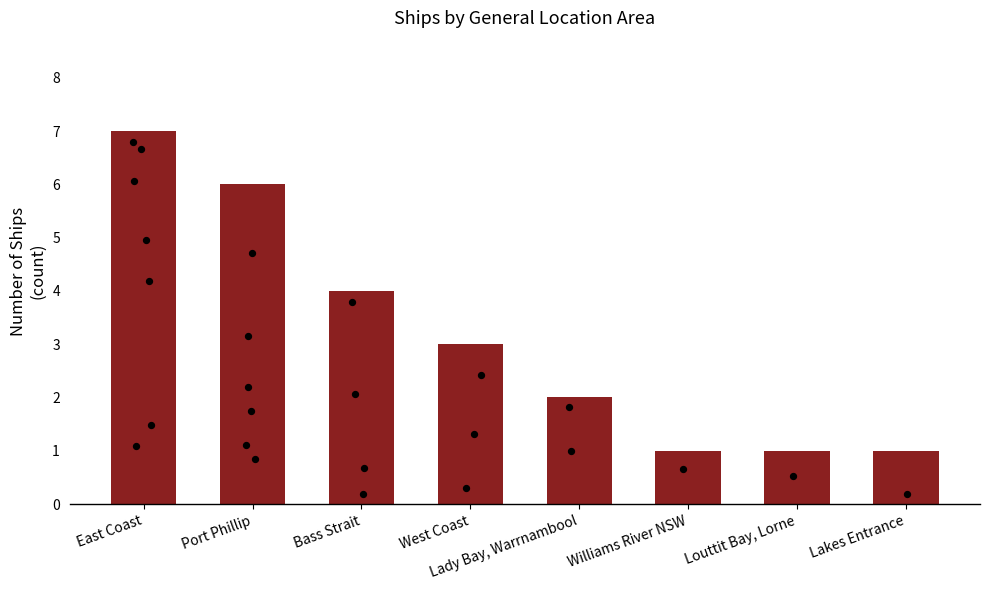

What is the change in value from Port Phillip to Williams River NSW?

-5